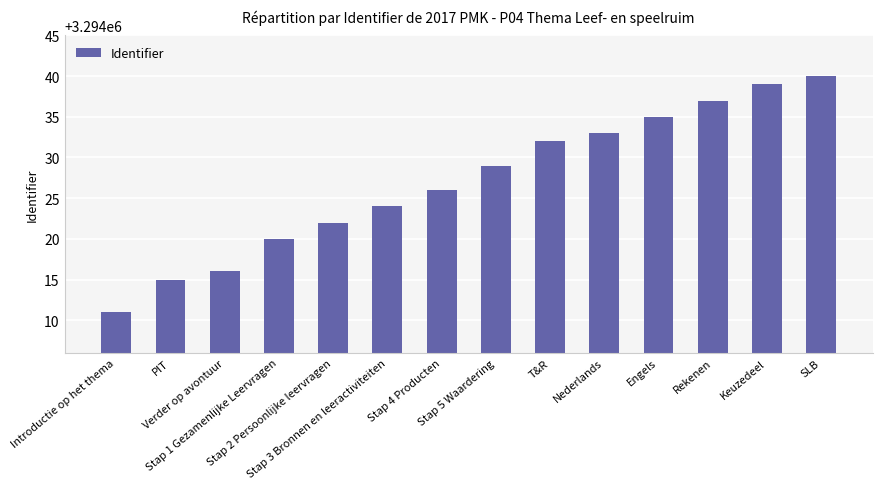

Between Engels and SLB, which is larger?

SLB